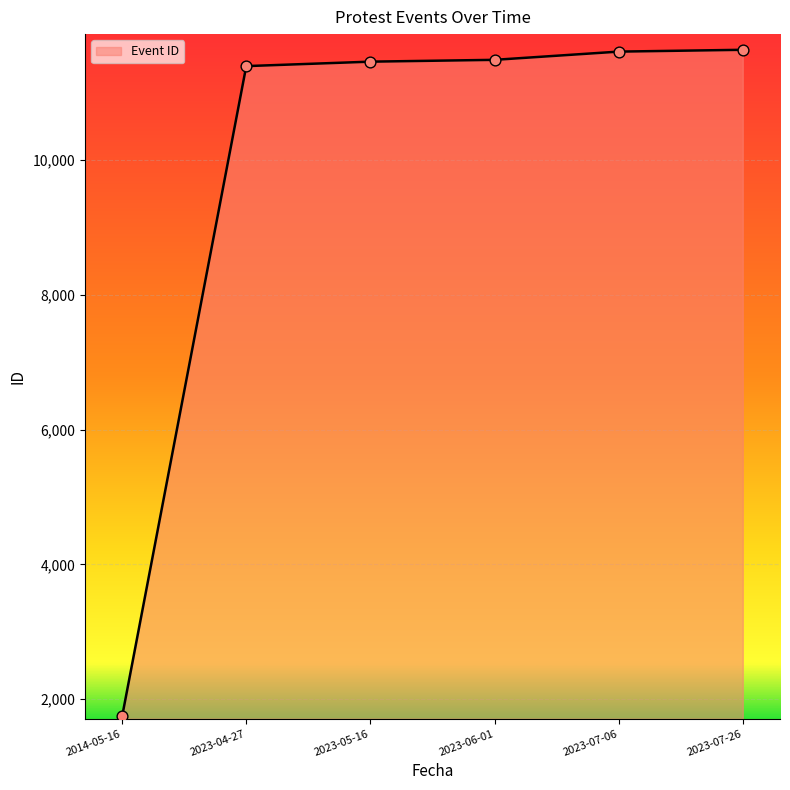

Approximately how many times larger is the value at 2023-04-27 compared to 2023-05-16?

1.0